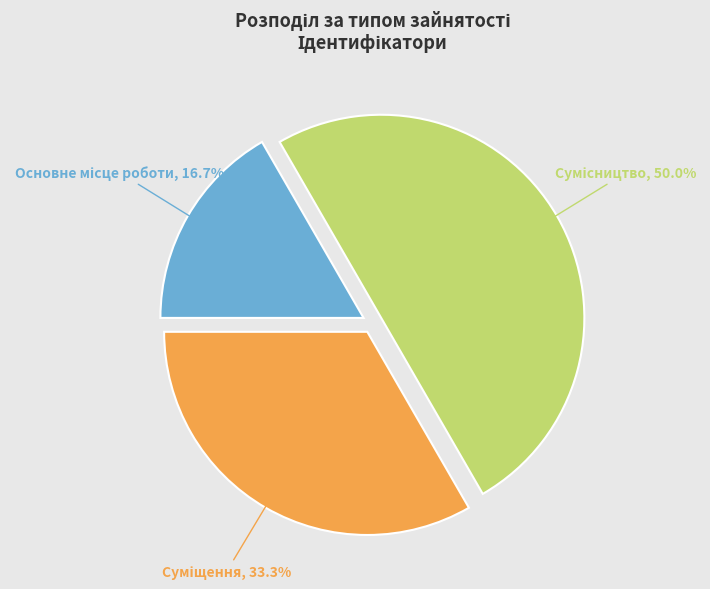

Is Суміщення the majority of the pie?

No